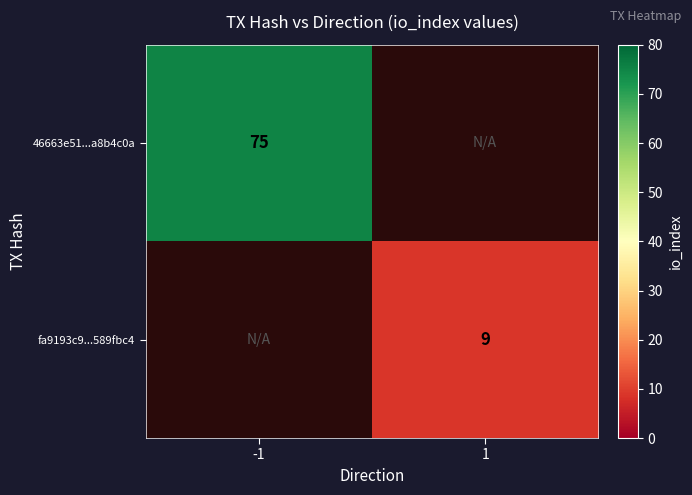

The 46663e51...a8b4c0a series shows 75 at -1. True or false?

True